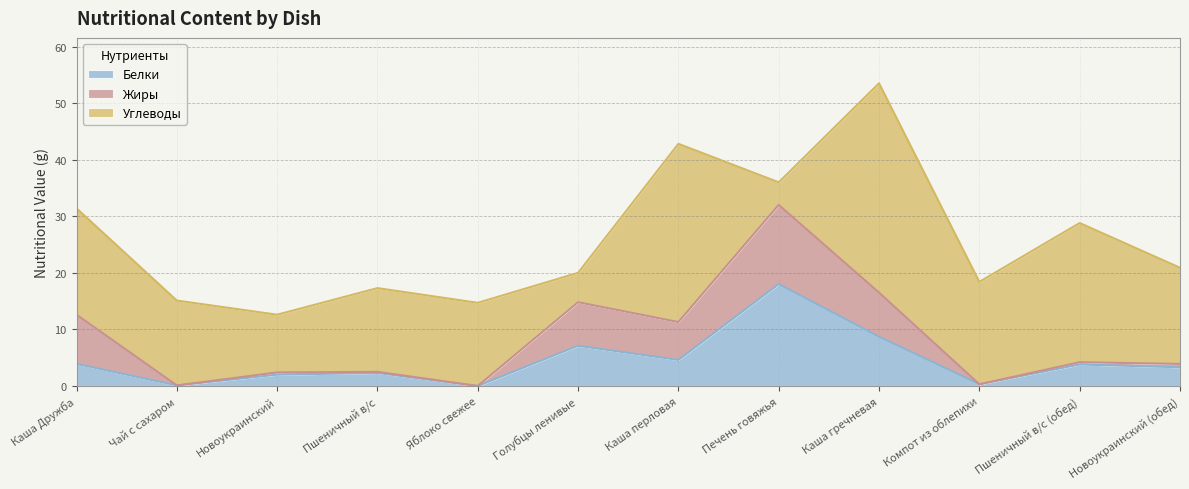

At how many categories does at least one series exceed 21?

3